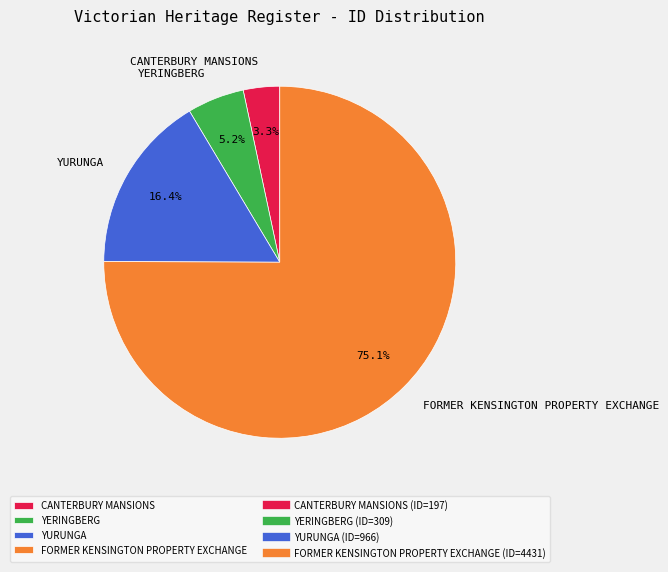

What is the ratio of the value at YERINGBERG to the value at YURUNGA?

0.3